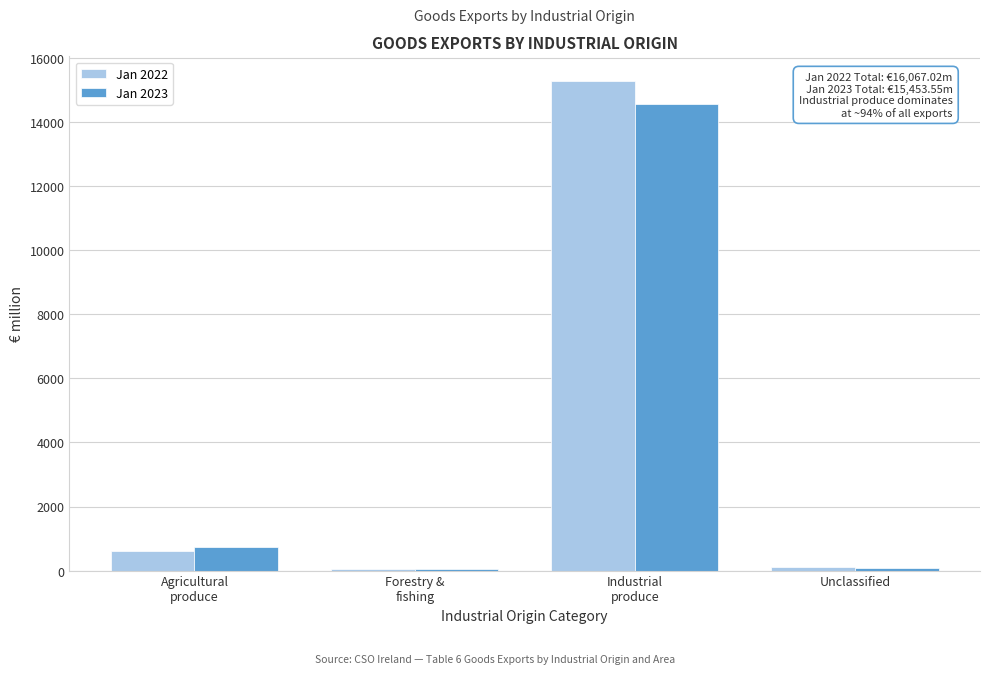

Which series has the widest spread of values?

Jan 2022